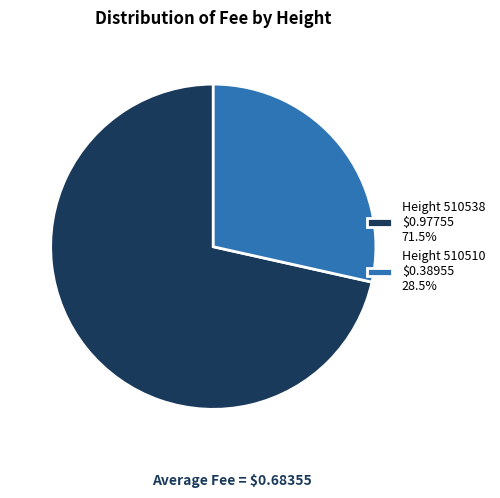

Count the number of slices in the pie.

2